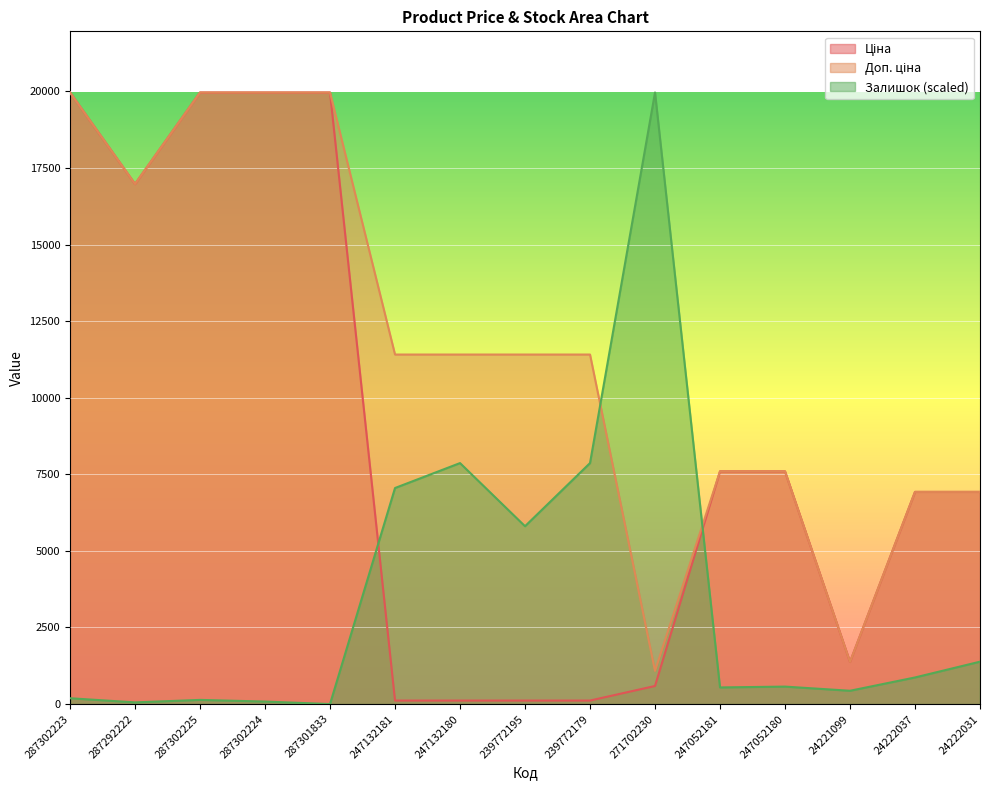

Does the chart display data point markers on the line(s)?

No